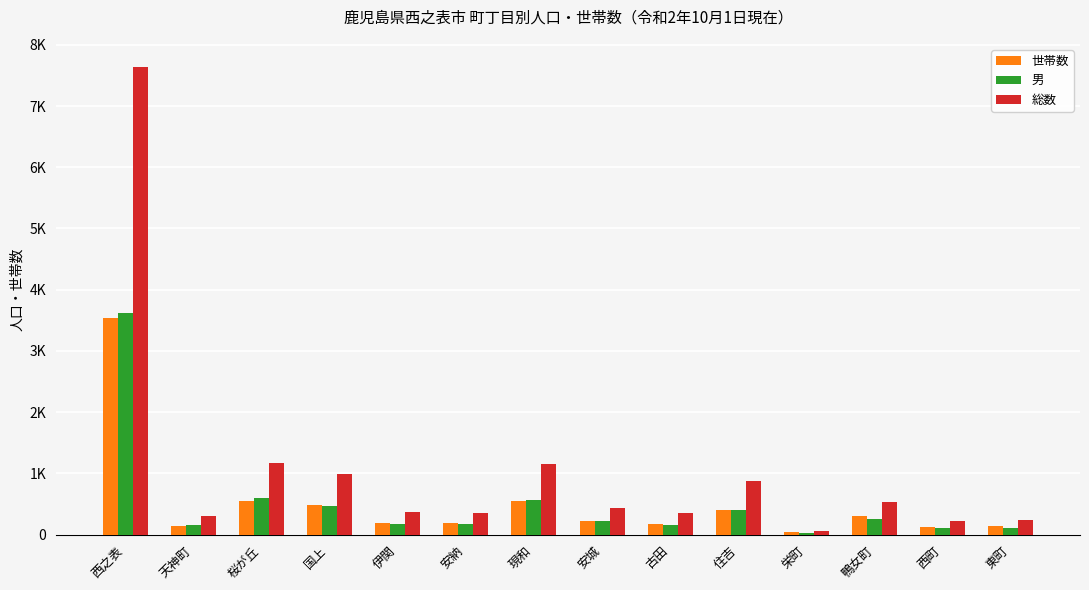

At which label is 世帯数 closest to 1785?

桜が丘